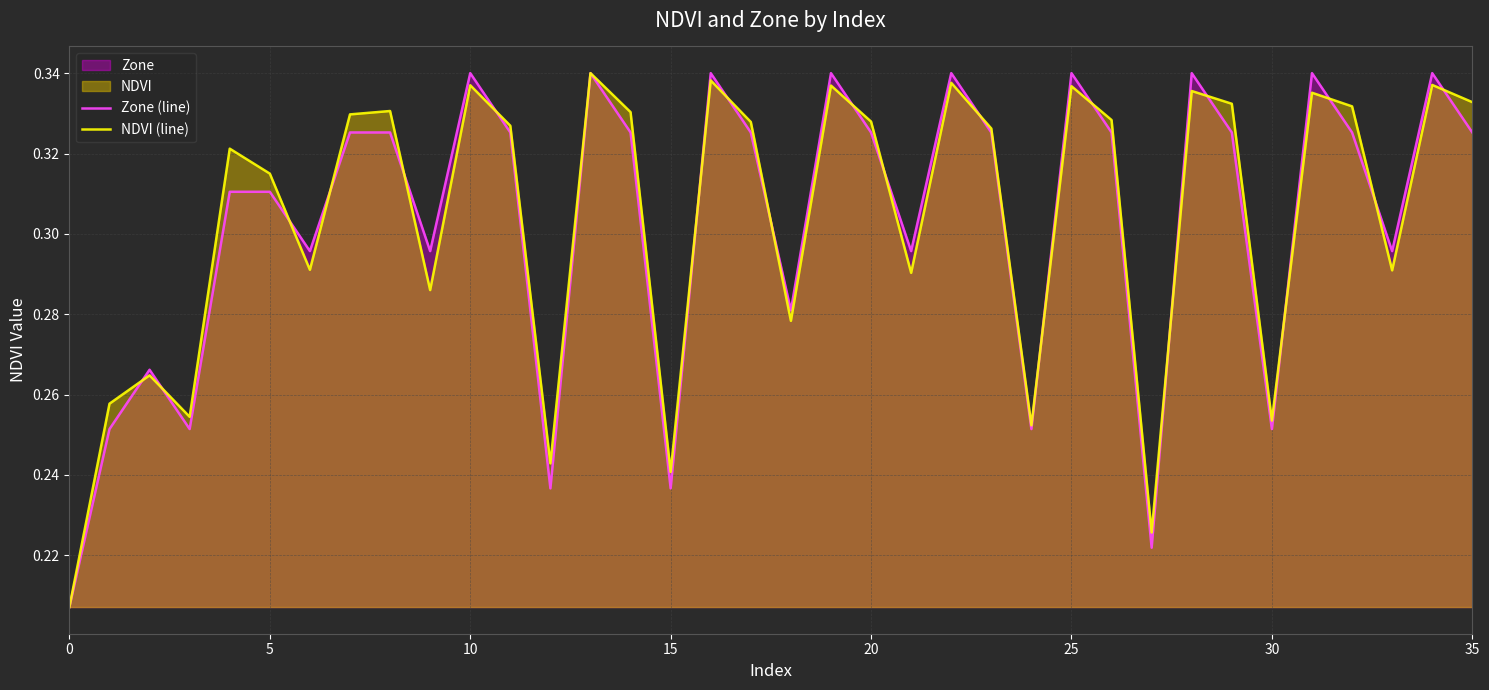

Does the chart display data point markers on the line(s)?

No